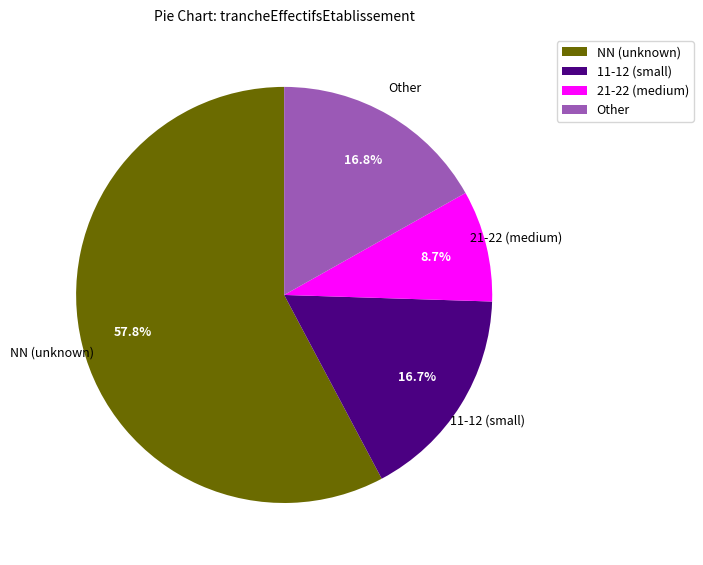

How many segments does this pie chart have?

4